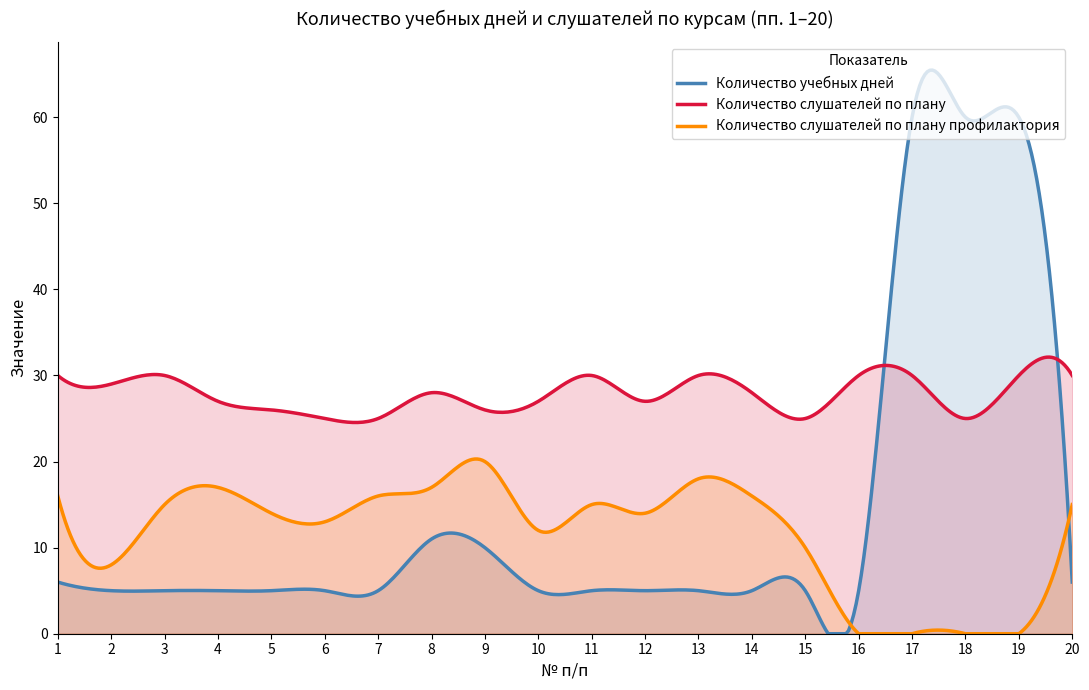

List the series in order of their peak value, highest first.

Количество учебных дней, Количество слушателей по плану, Количество слушателей по плану профилактория